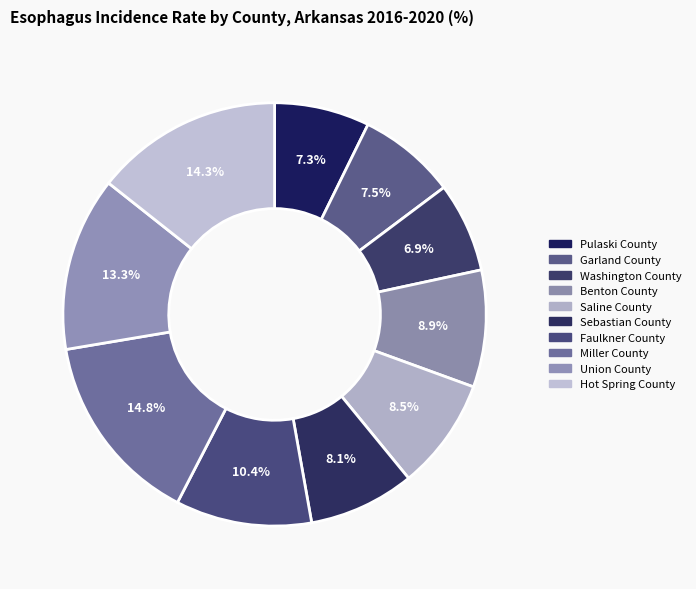

How many slices are in this pie chart?

10